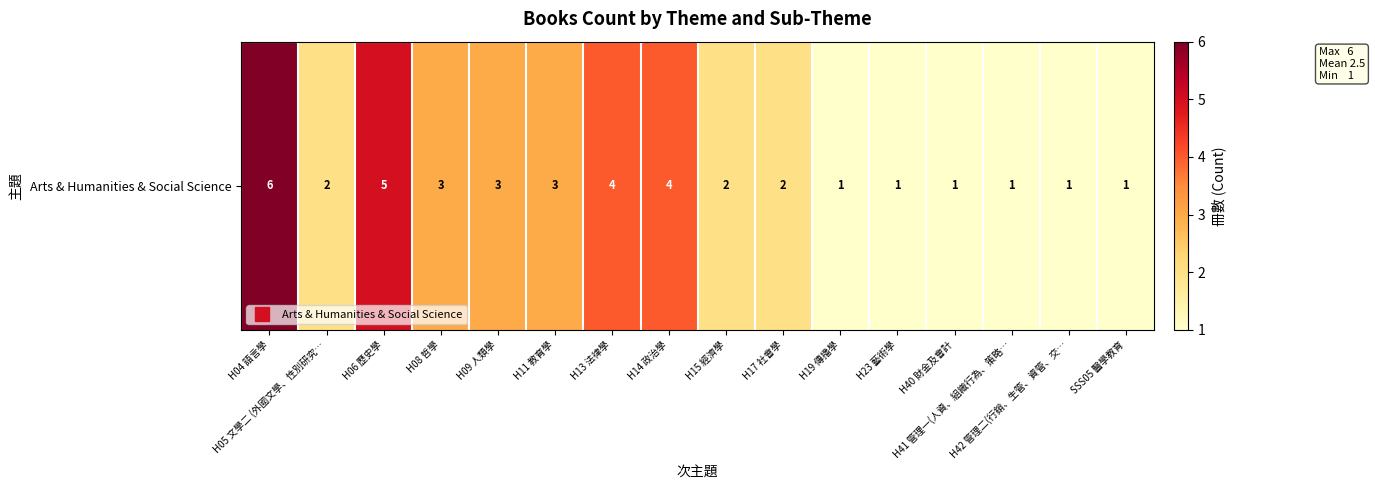

Reading left to right, extract all data points from this chart.

H04 語言學=6	H05 文學二 (外國文學、性別研究…=2	H06 歷史學=5	H08 哲學=3	H09 人類學=3	H11 教育學=3	H13 法律學=4	H14 政治學=4	H15 經濟學=2	H17 社會學=2	H19 傳播學=1	H23 藝術學=1	H40 財金及會計=1	H41 管理一(人資、組織行為、策略…=1	H42 管理二(行銷、生管、資管、交…=1	SSS05 醫學教育=1